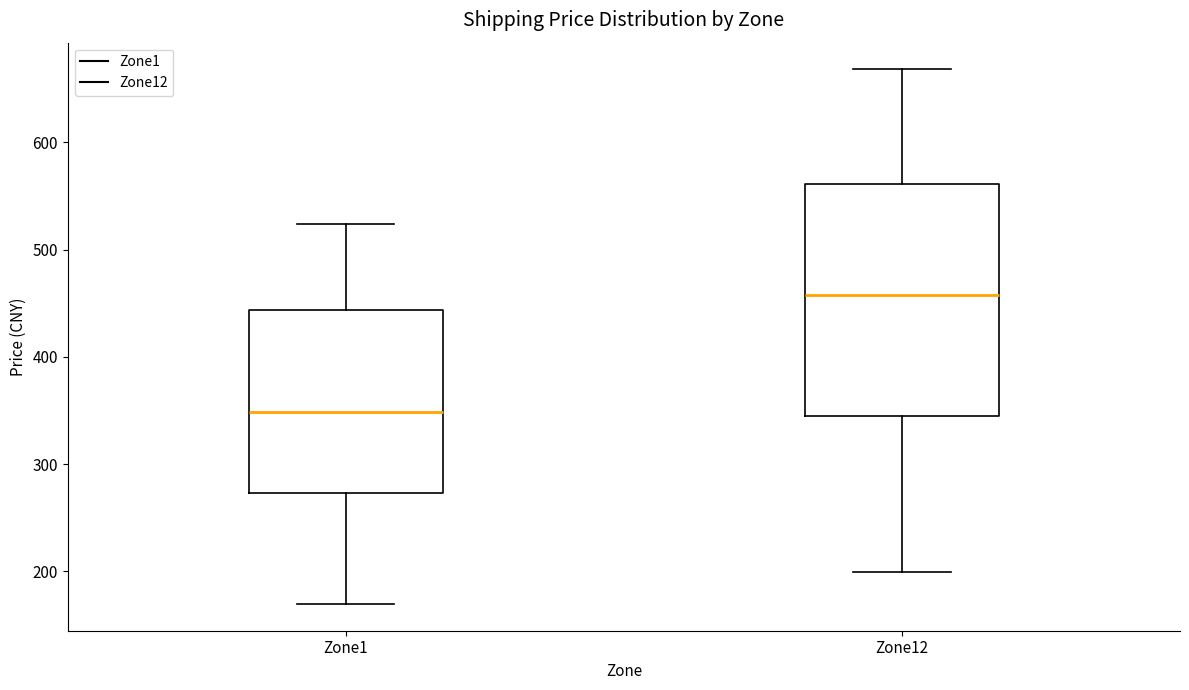

Comparing the boxes themselves (not the whiskers), which one is the tallest?

Zone12